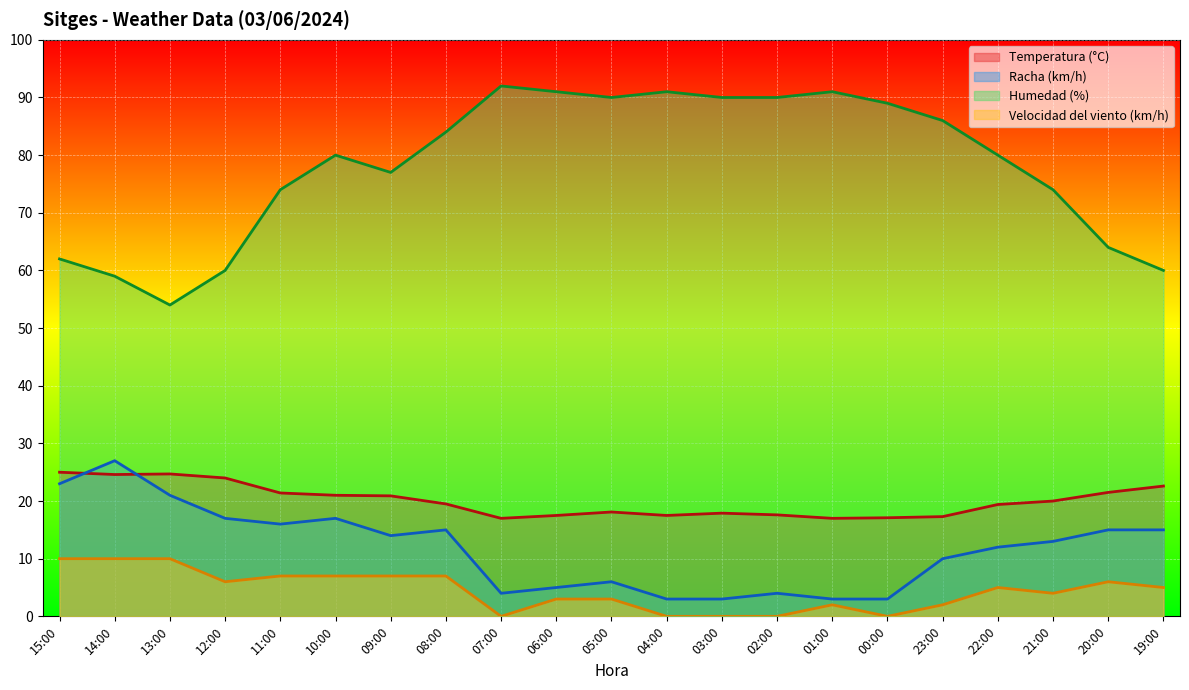

The Temperatura (°C) series shows 20.0 at 21:00. True or false?

True